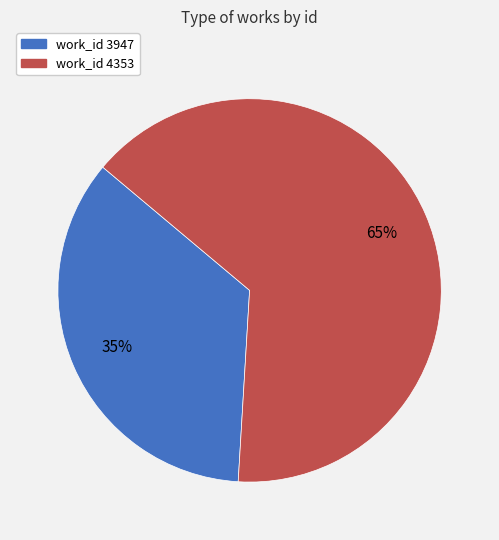

Is there any slice that represents more than half of the pie?

Yes